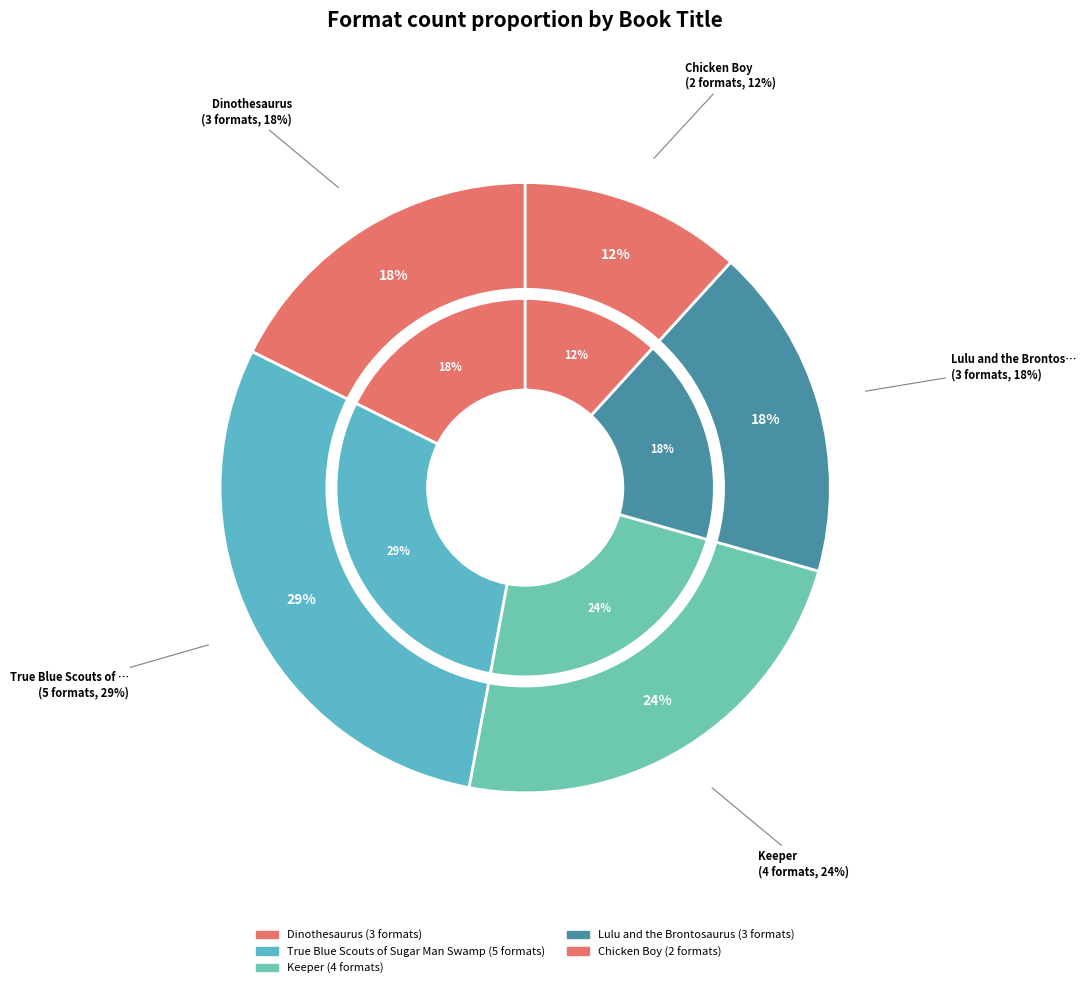

Which category has the biggest portion of the pie?

True Blue Scouts of Sugar Man Swamp